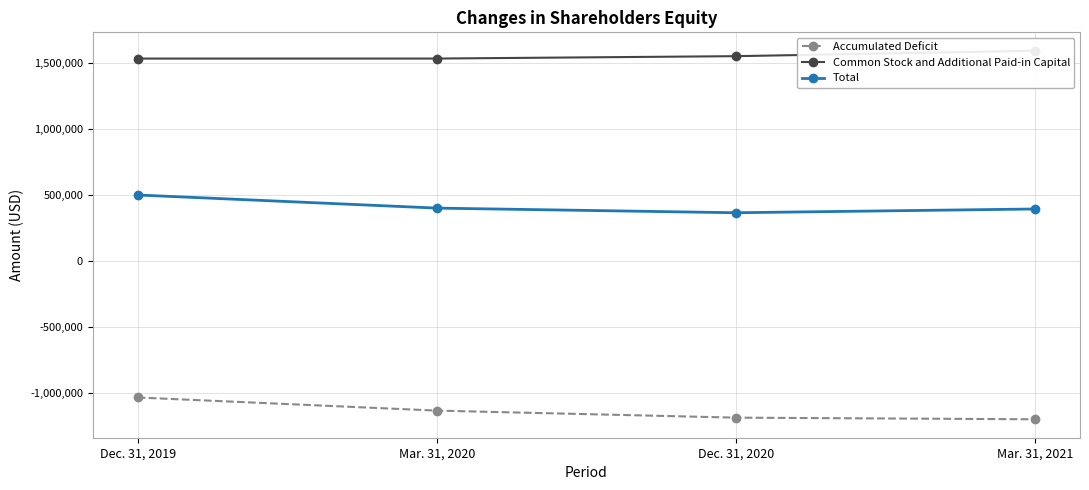

Which category has the highest value in the Accumulated Deficit series?

Dec. 31, 2019